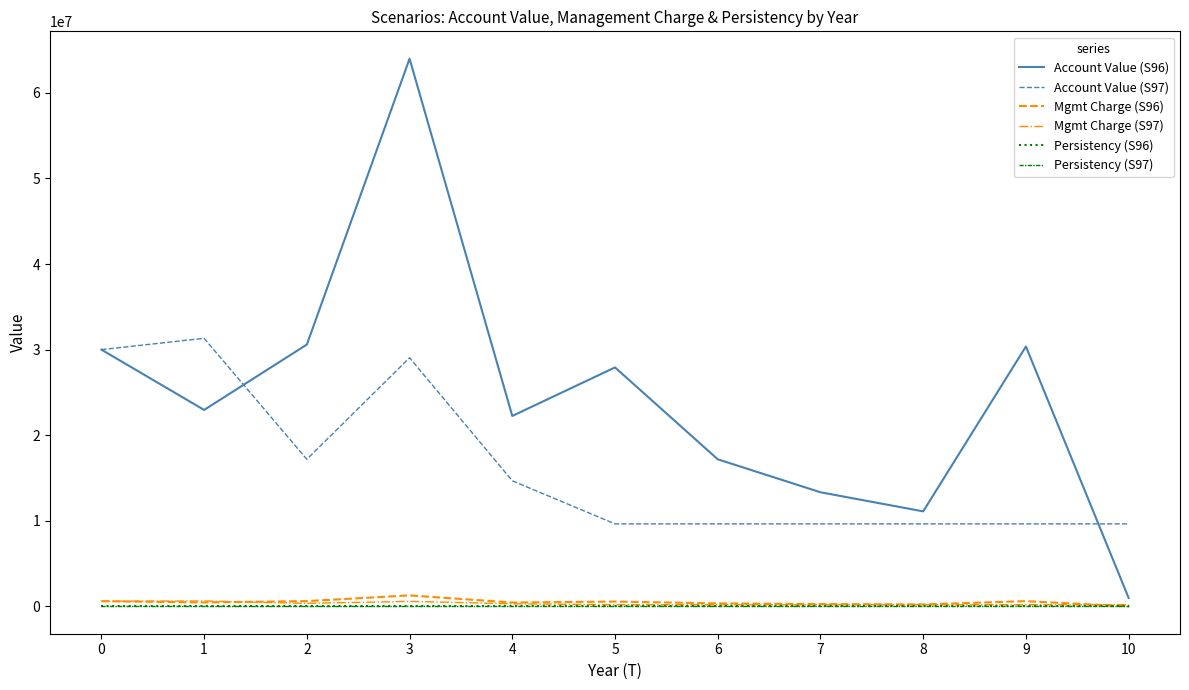

How many values in the Account Value (S96) series exceed 22953172?

6